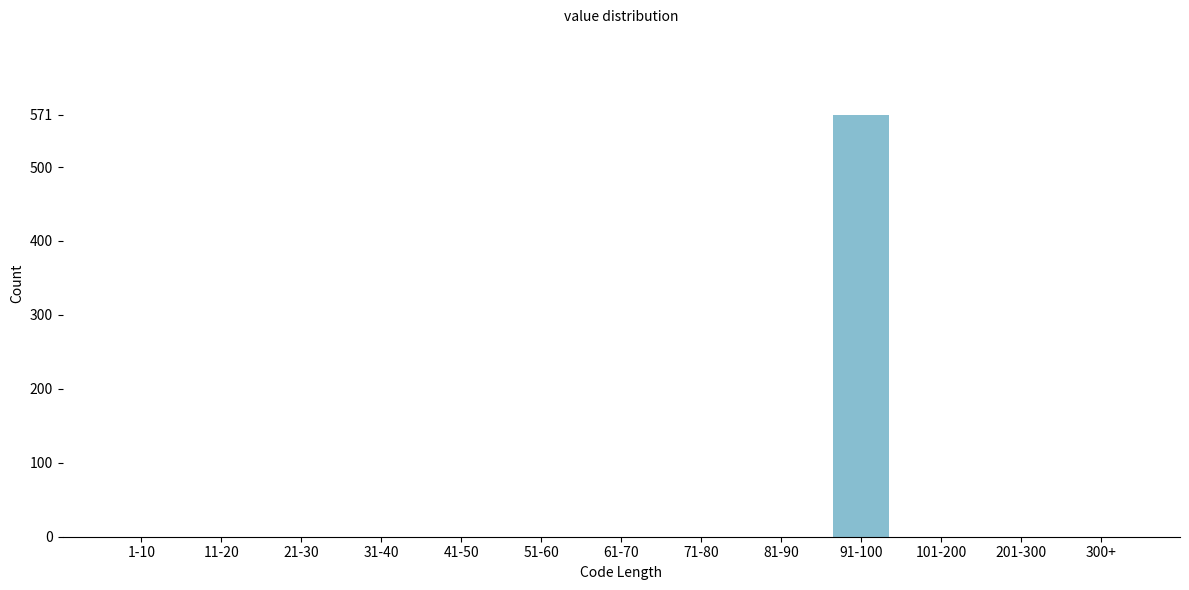

Reading left to right, list all the values displayed in this chart.

1-10=0	11-20=0	21-30=0	31-40=0	41-50=0	51-60=0	61-70=0	71-80=0	81-90=0	91-100=571	101-200=0	201-300=0	300+=0